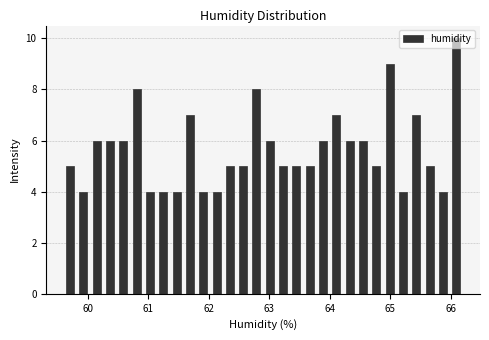

Around what value on the x-axis is the tallest bar? Give the approximate position of its centre, as read against the axis.

66.1